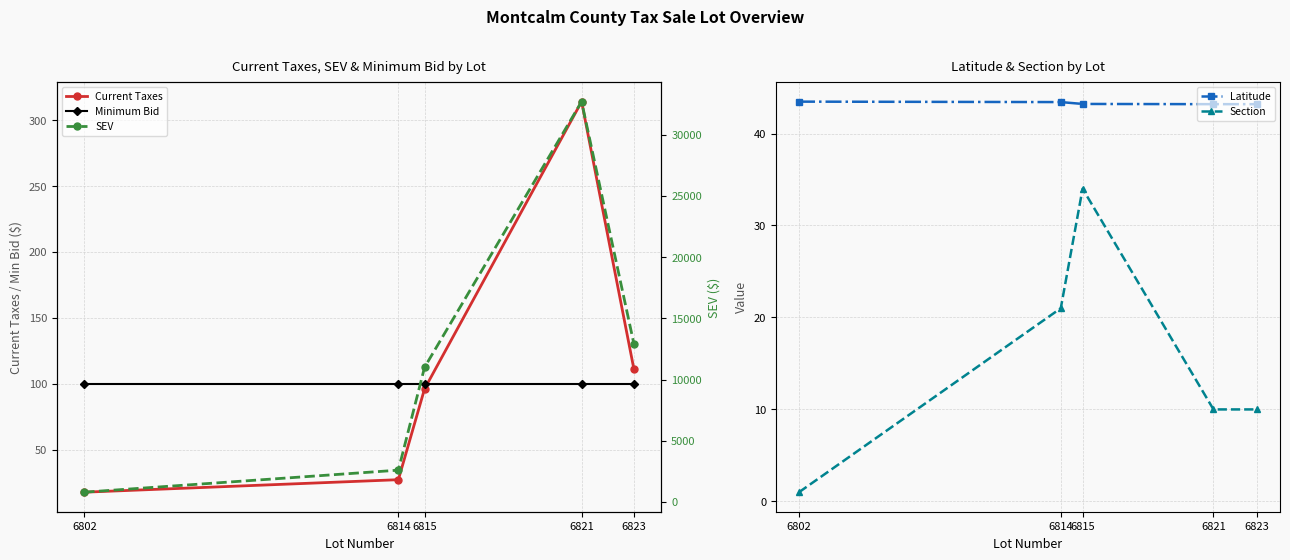

What is the average value of the SEV series?

12000.0